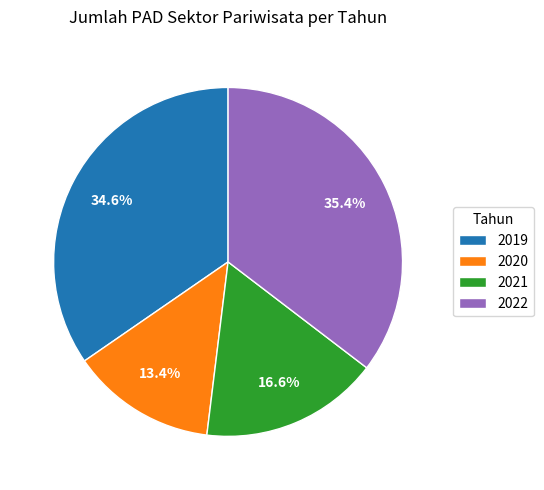

How many segments does this pie chart have?

4